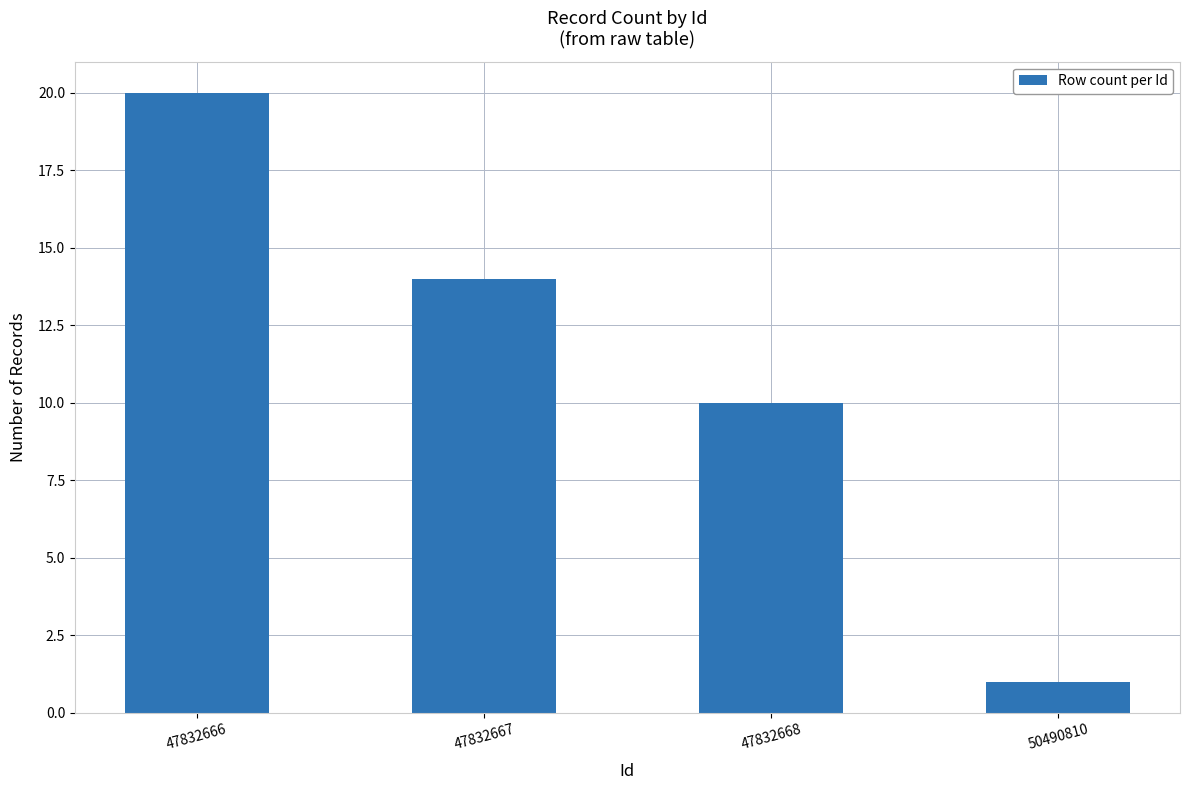

At which label does the data first exceed 14?

47832666